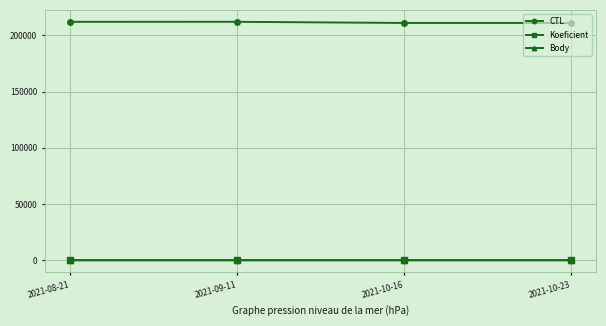

True or false: CTL has a value of 212146 at 2021-08-21.

True